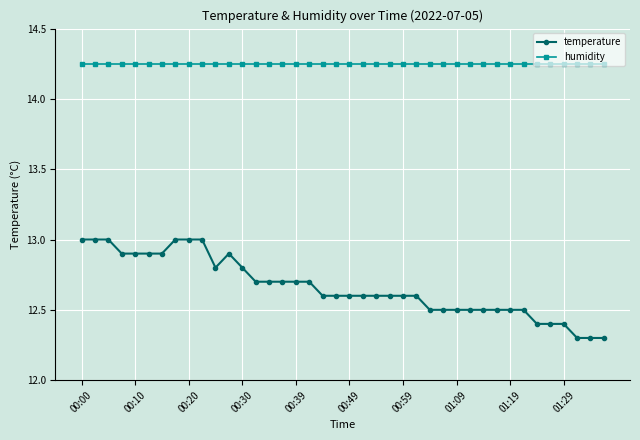

List the series in order of their overall mean, highest first.

humidity, temperature